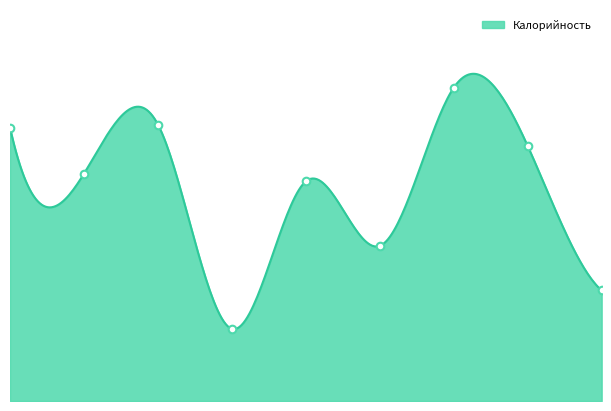

What is the ratio of the value at Каша рисовая to the value at Кофейный напиток?

1.2